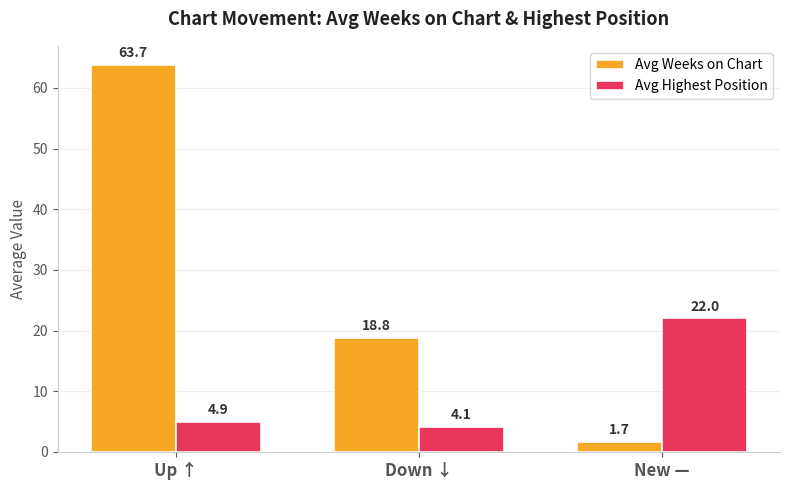

What position from the right is Up ↑?

3